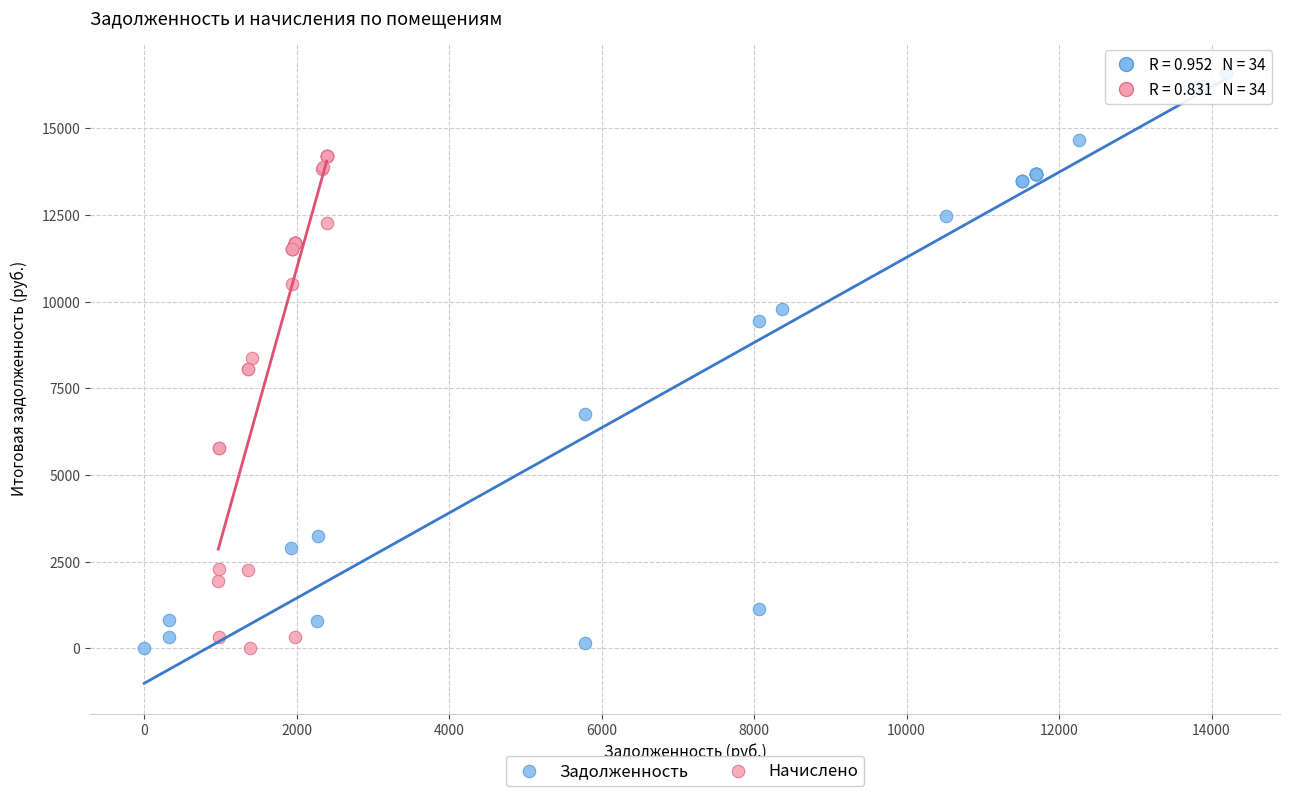

Which series has the widest spread of Y values?

Задолженность